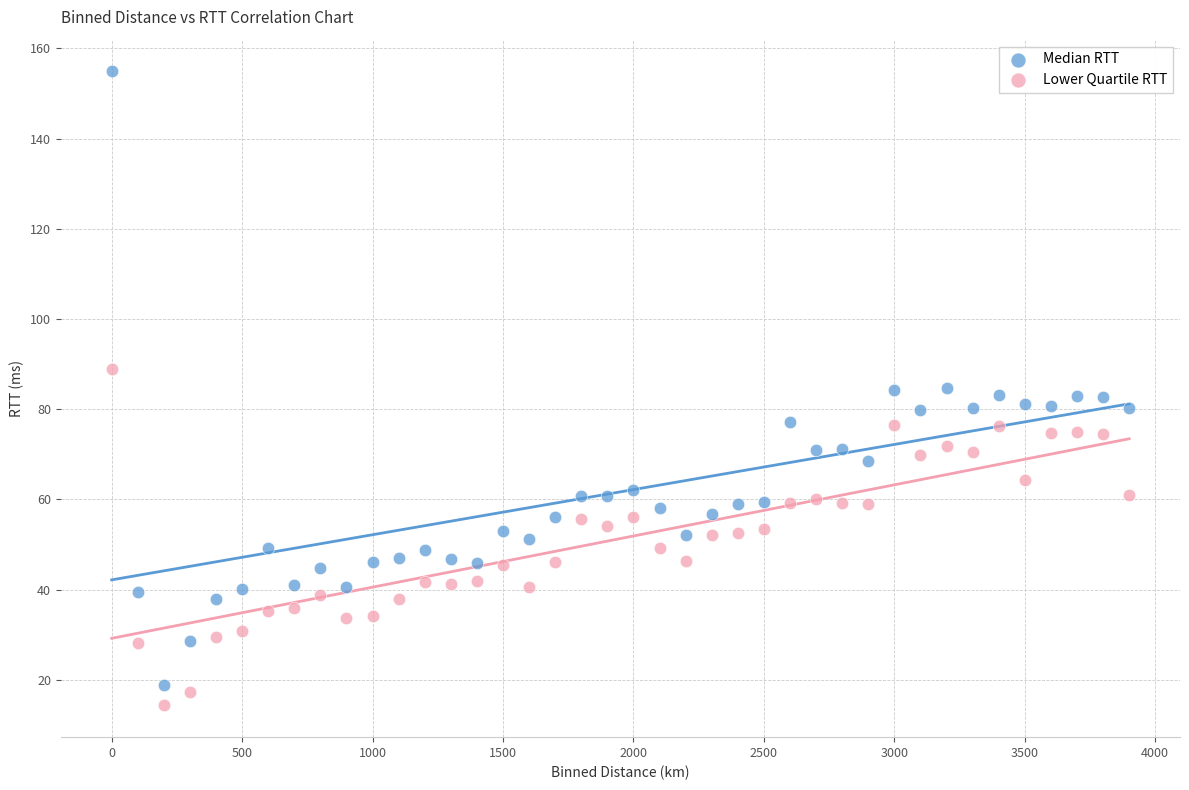

Which series reaches the maximum Y coordinate?

Median RTT